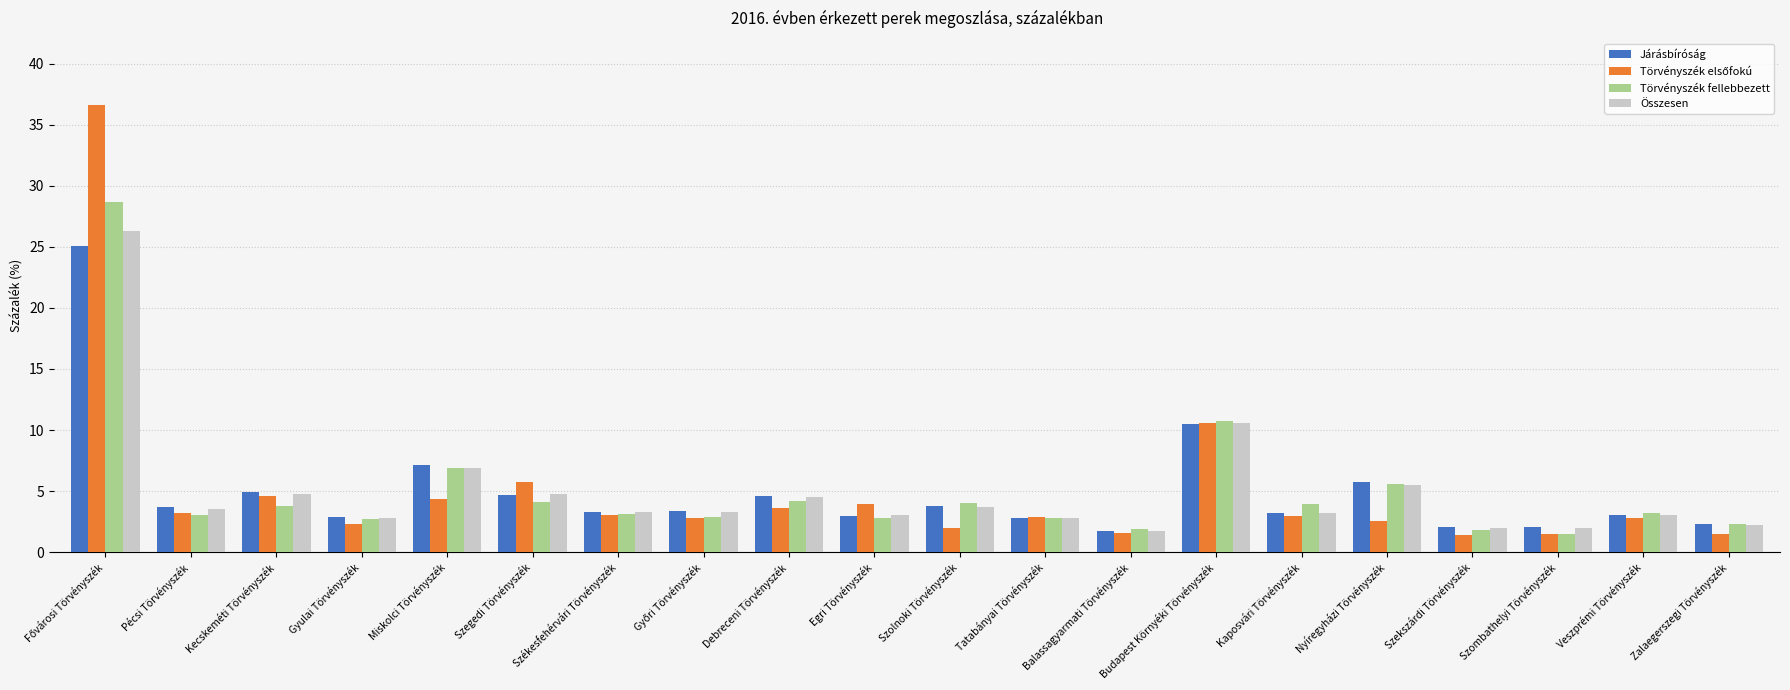

What is the lowest value of the Törvényszék fellebbezett series?

1.5